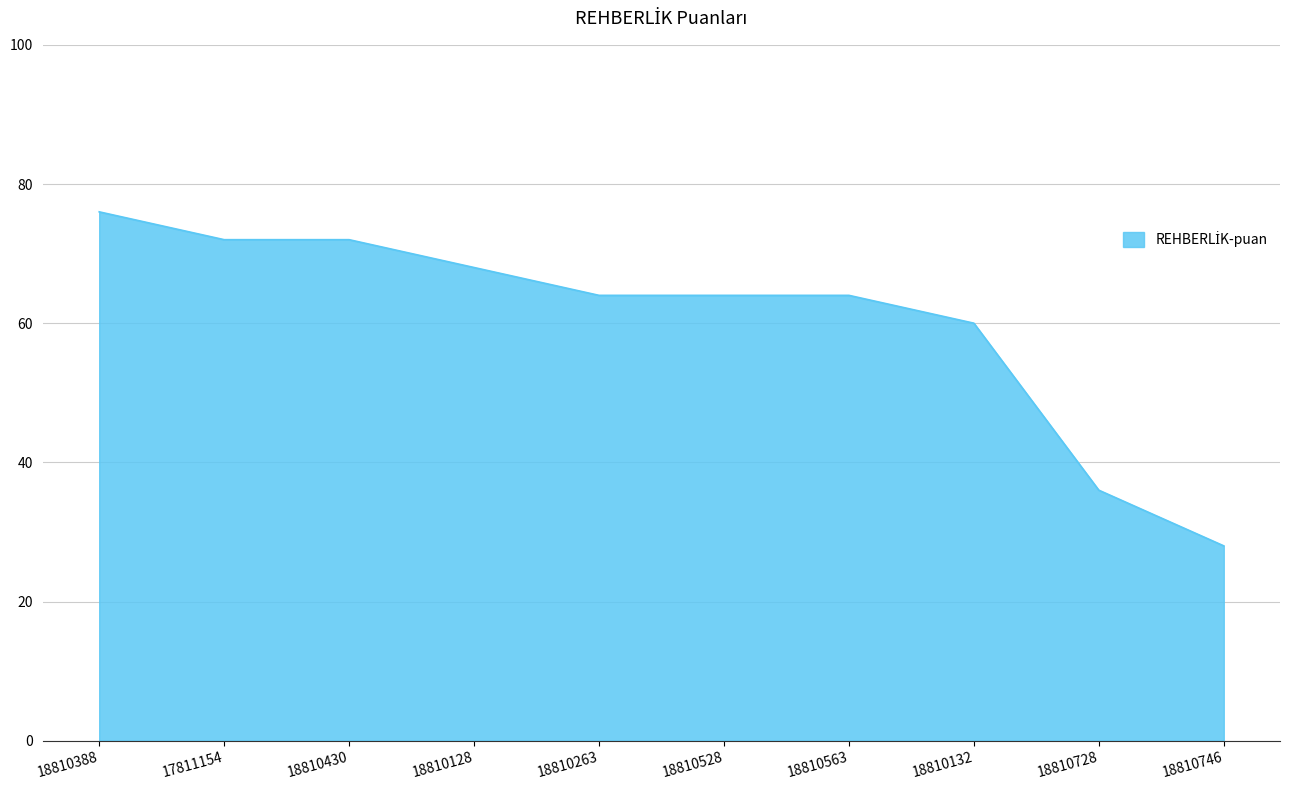

Reading left to right, what are all the values shown in this chart?

18810388=76	17811154=72	18810430=72	18810128=68	18810263=64	18810528=64	18810563=64	18810132=60	18810728=36	18810746=28